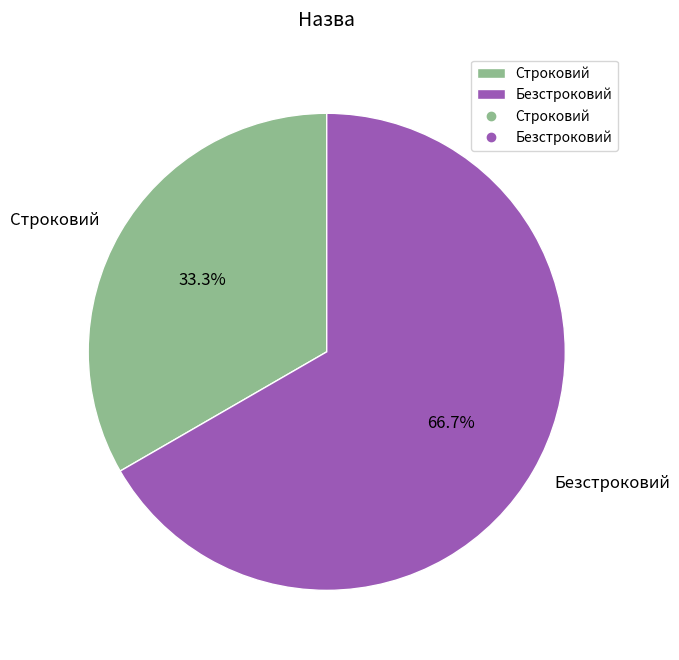

Between Безстроковий and Строковий, which is larger?

Безстроковий